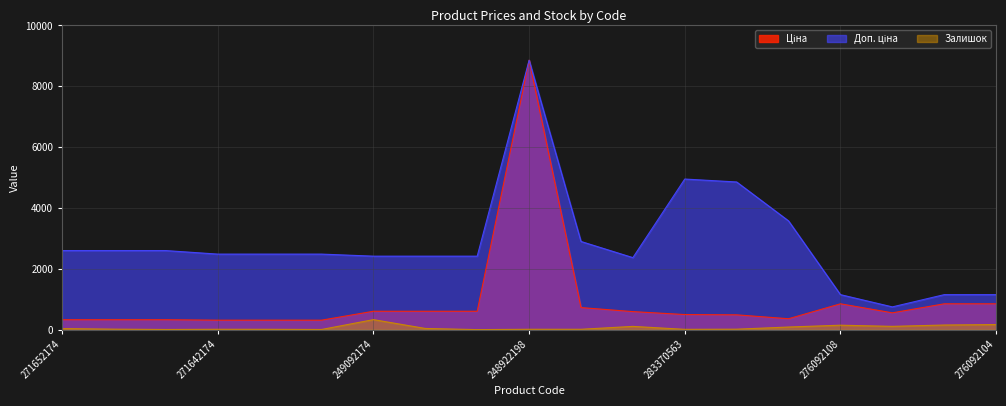

What is the value of the Залишок point at the 2nd from the left?

15.0